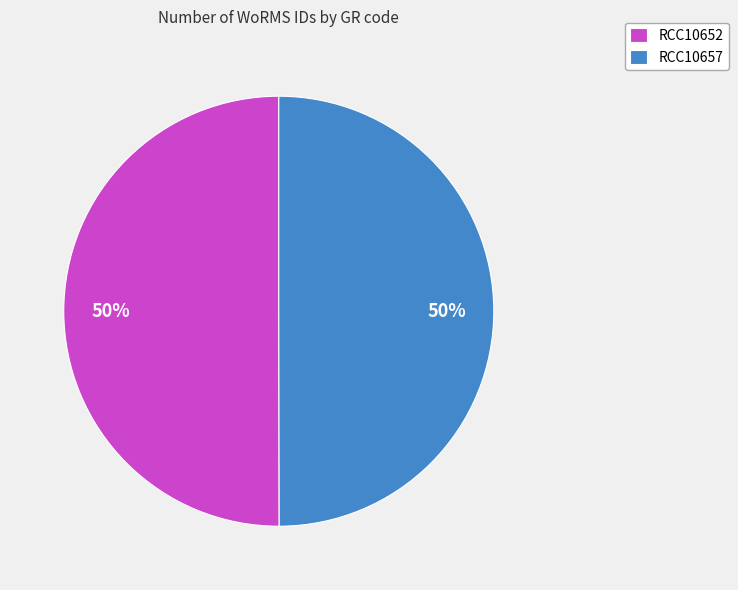

The RCC10657 slice represents 50% of the pie. True or false?

True